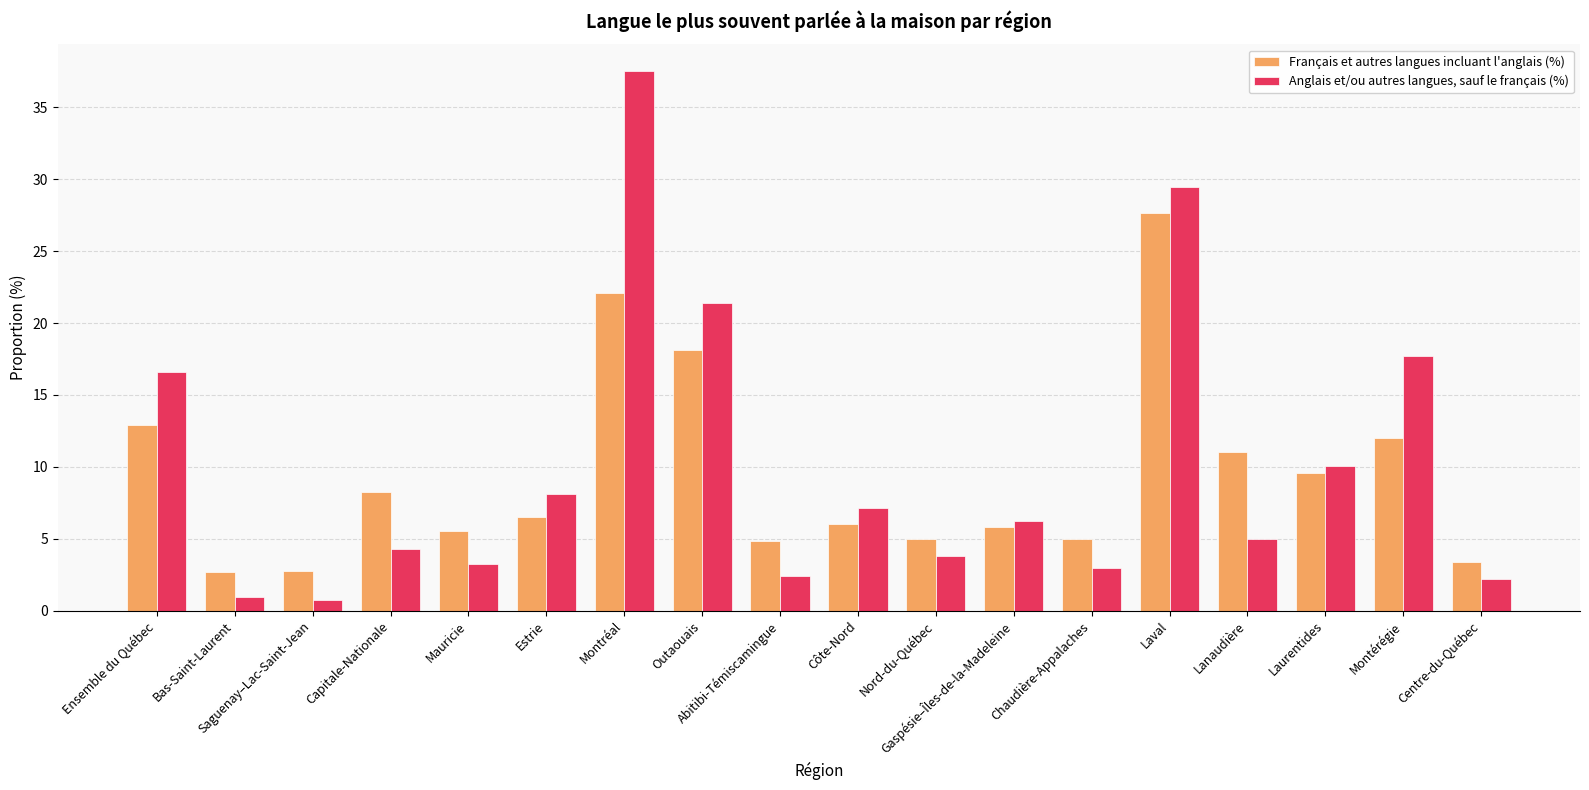

What is the difference between the second highest and minimum values in the Anglais et/ou autres langues, sauf le français (%) series?

28.8